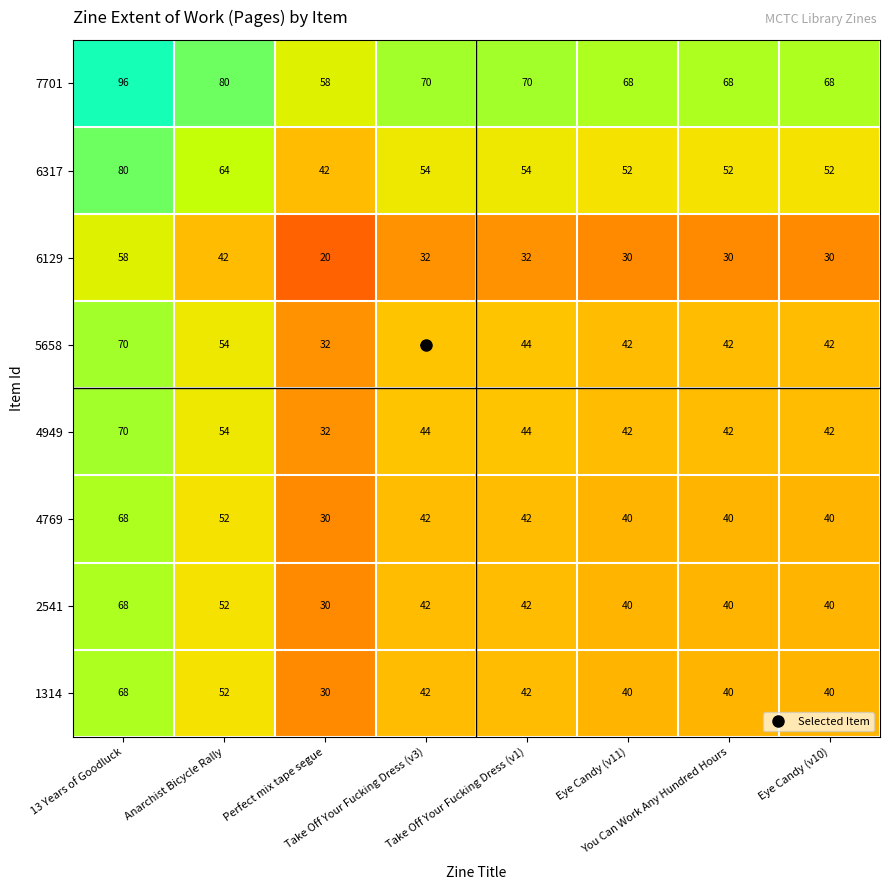

How many series are shown in this chart?

8